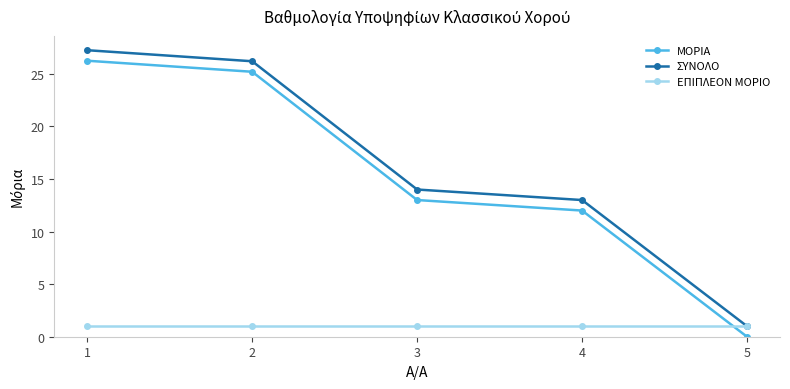

Is the value of ΣΥΝΟΛΟ at 2 greater than the value of ΜΟΡΙΑ at 3?

Yes